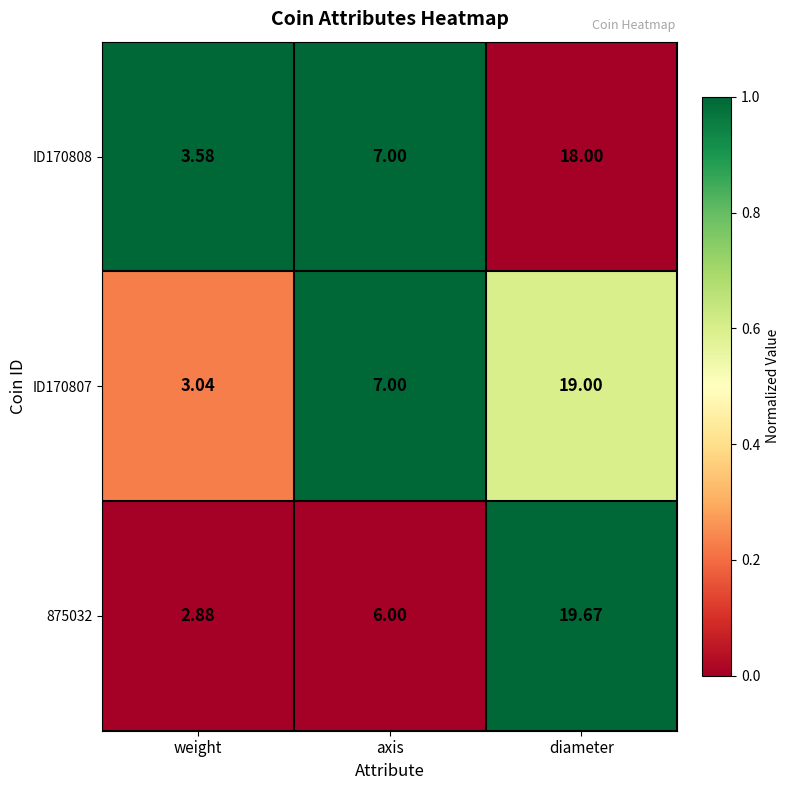

Where is ID170807 nearest to the value 11?

axis